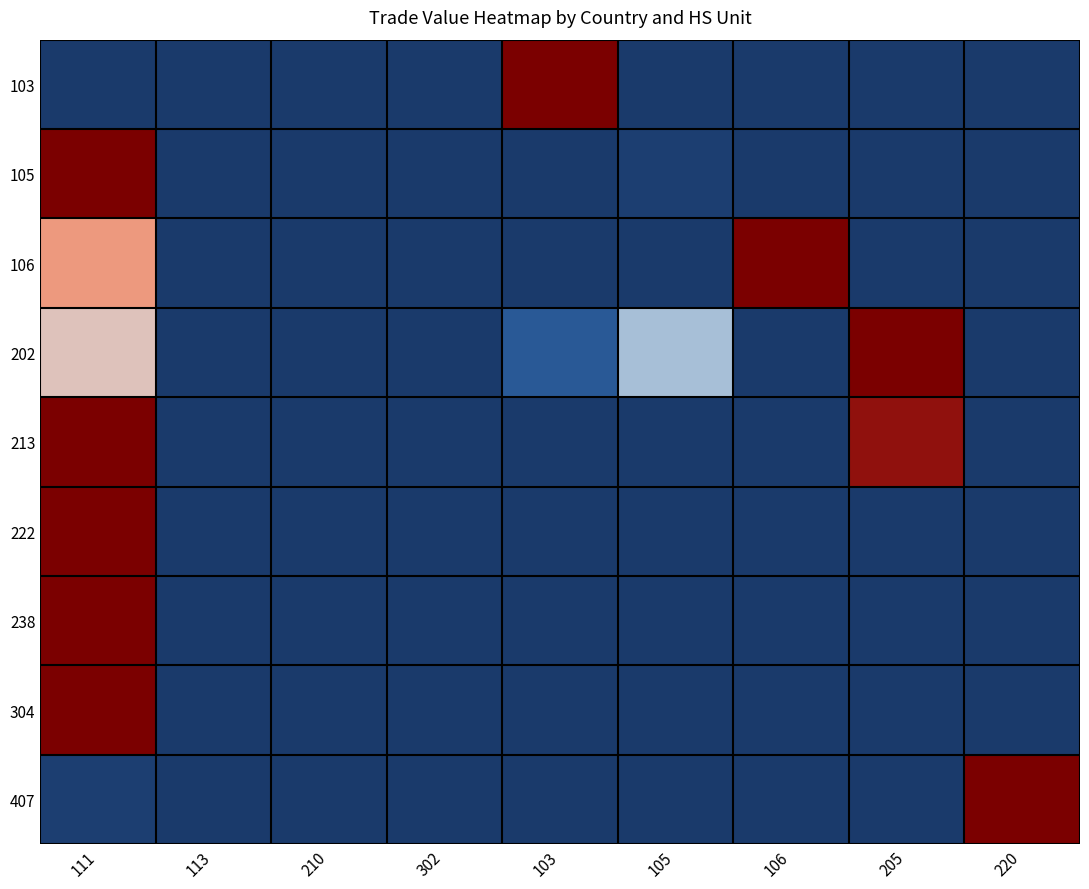

Between 302 and 205, which series saw the biggest shift?

202